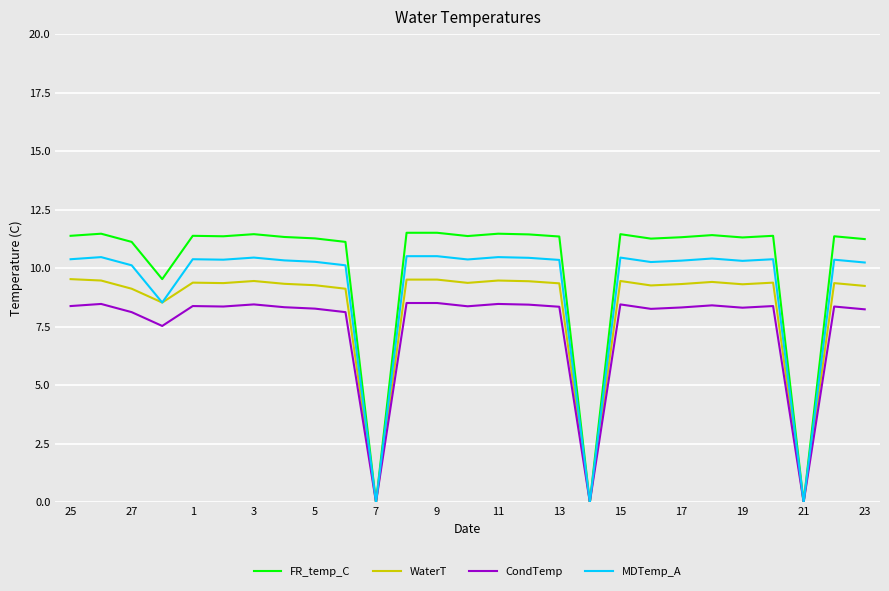

What is the greatest value displayed?

11.5